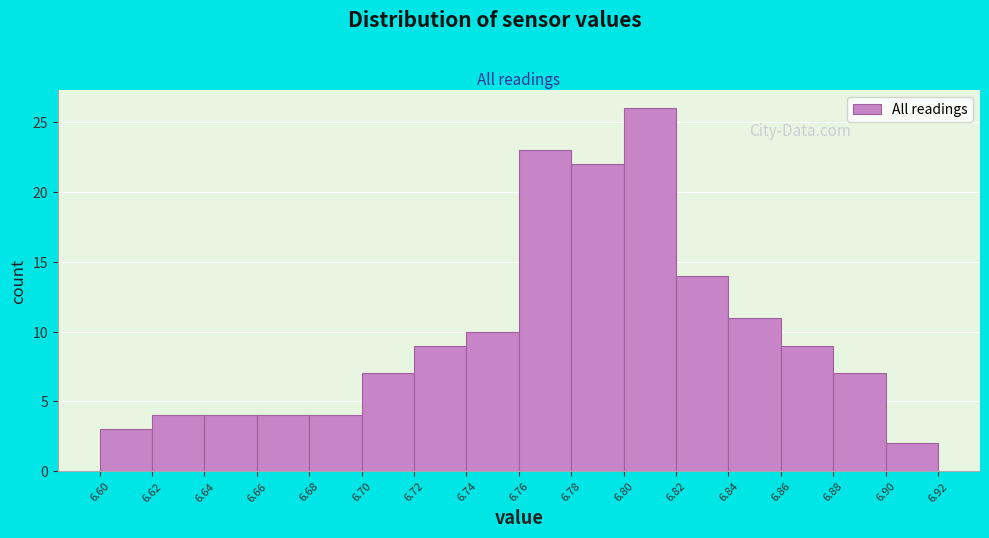

Which range on the x-axis has the tallest bar?

6.80 to 6.82